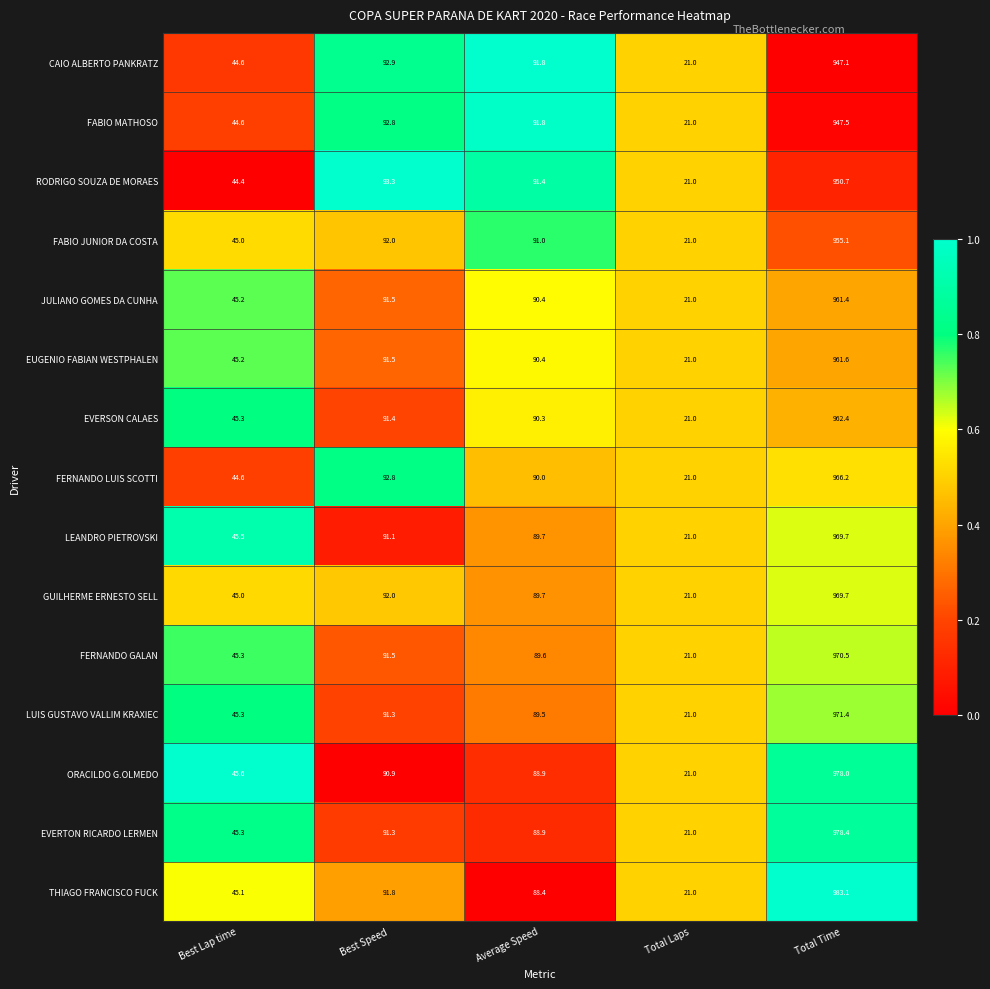

Which series has the largest range (max minus min)?

THIAGO FRANCISCO FUCK